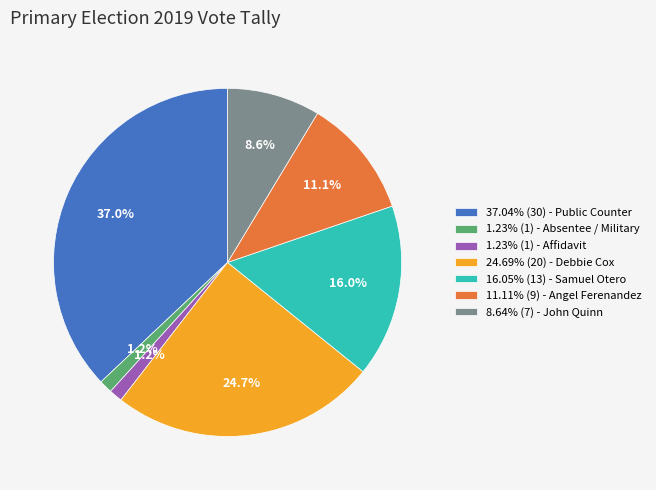

Is there any slice that represents more than half of the pie?

No